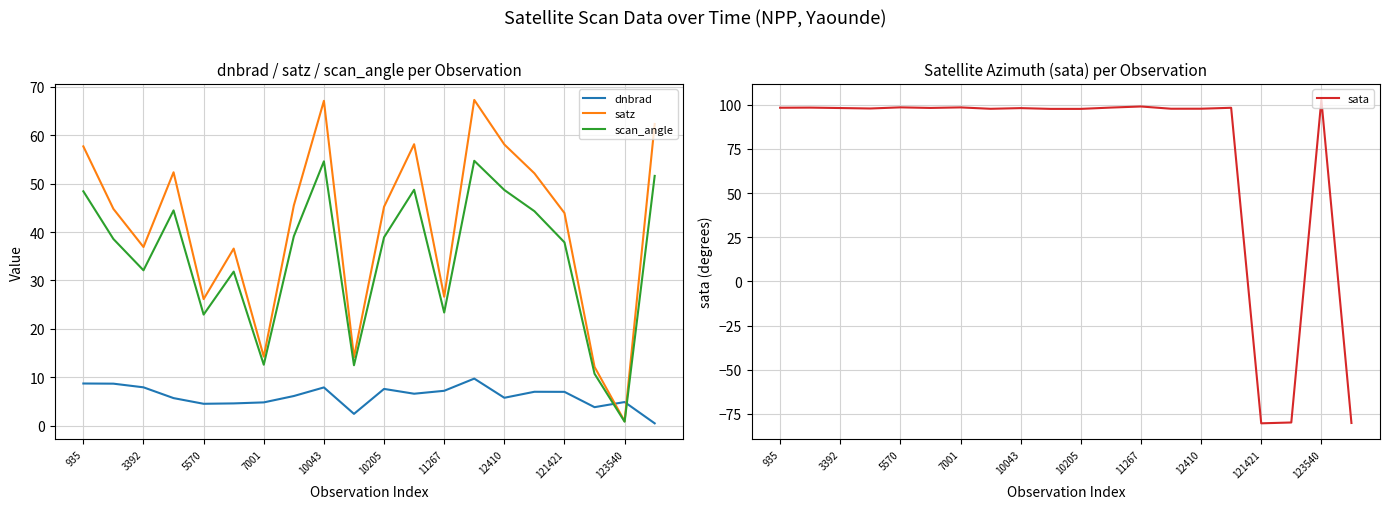

The satz series shows 36.9 at 3392. True or false?

True